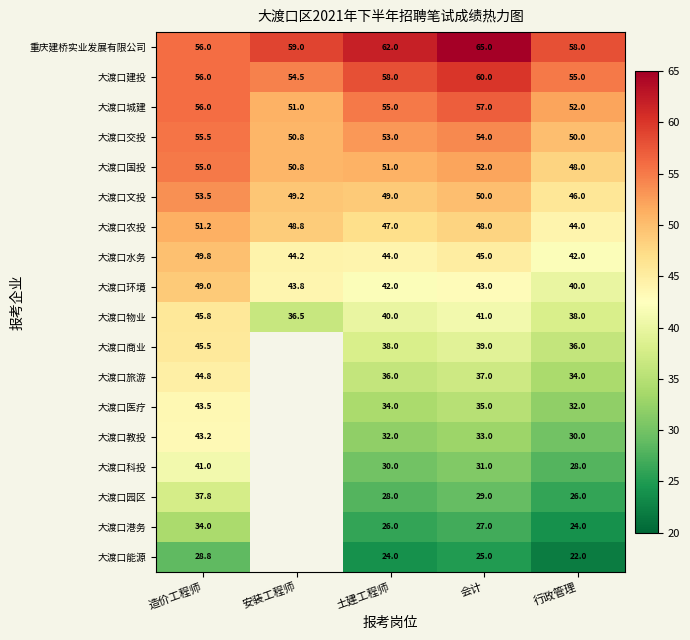

Which series changed the most between 造价工程师 and 行政管理?

大渡口教投